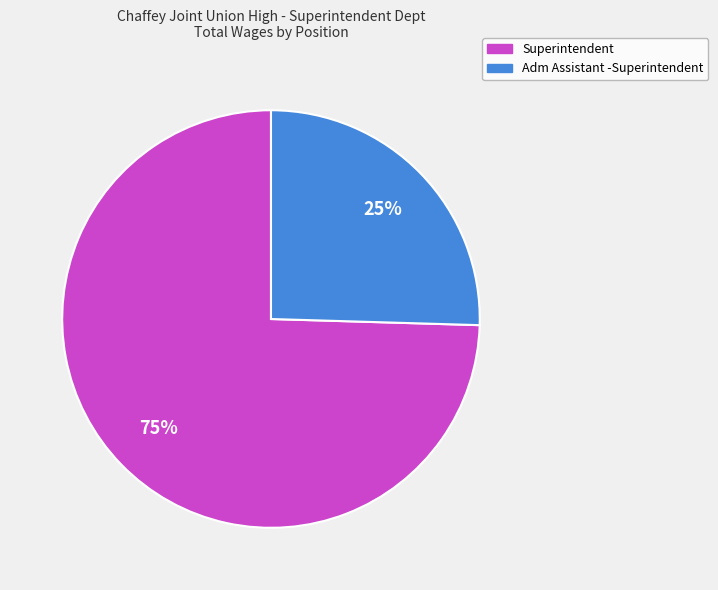

Between Superintendent and Adm Assistant -Superintendent, which is larger?

Superintendent